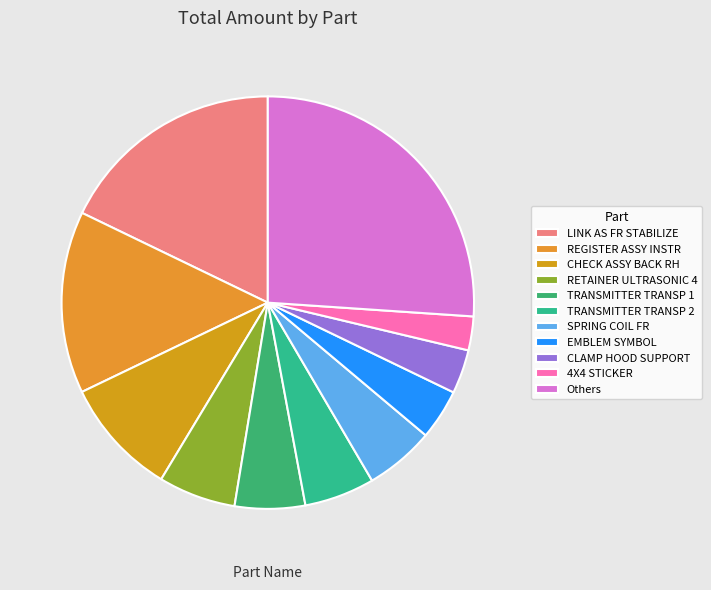

How many segments does this pie chart have?

11